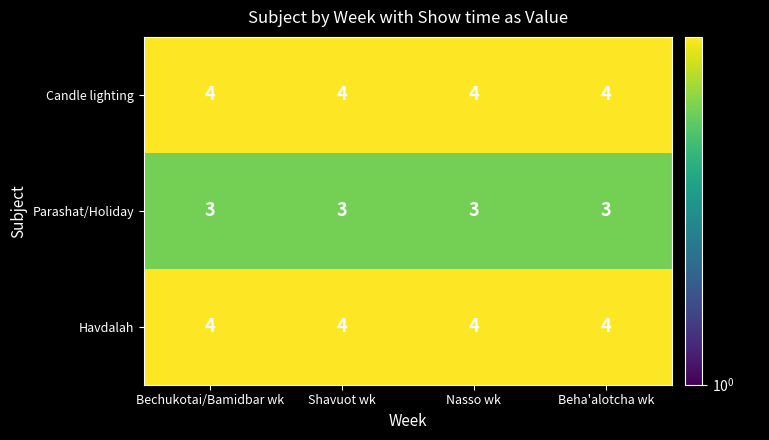

Is the value of Parashat/Holiday at Shavuot wk greater than the value of Havdalah at Nasso wk?

No